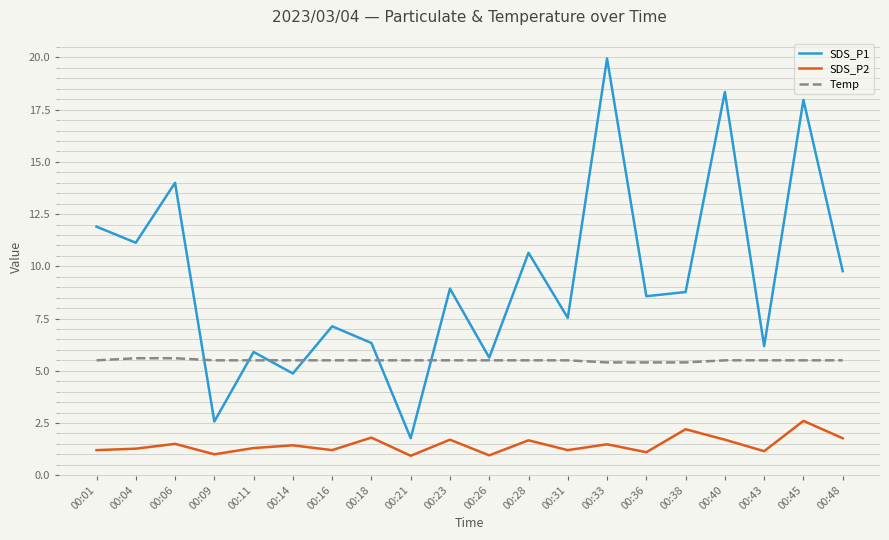

What is the maximum value for Temp?

5.6